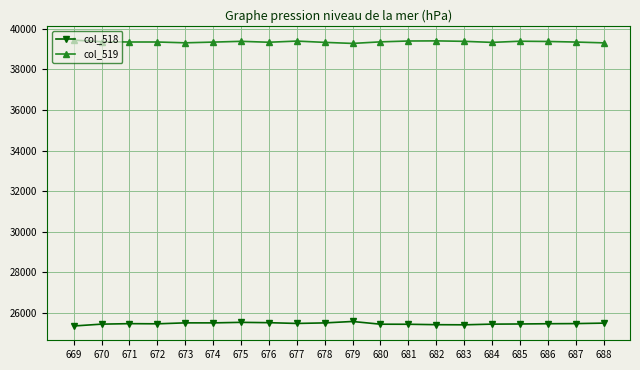

The value of col_518 at 688 is 25492. True or false?

True